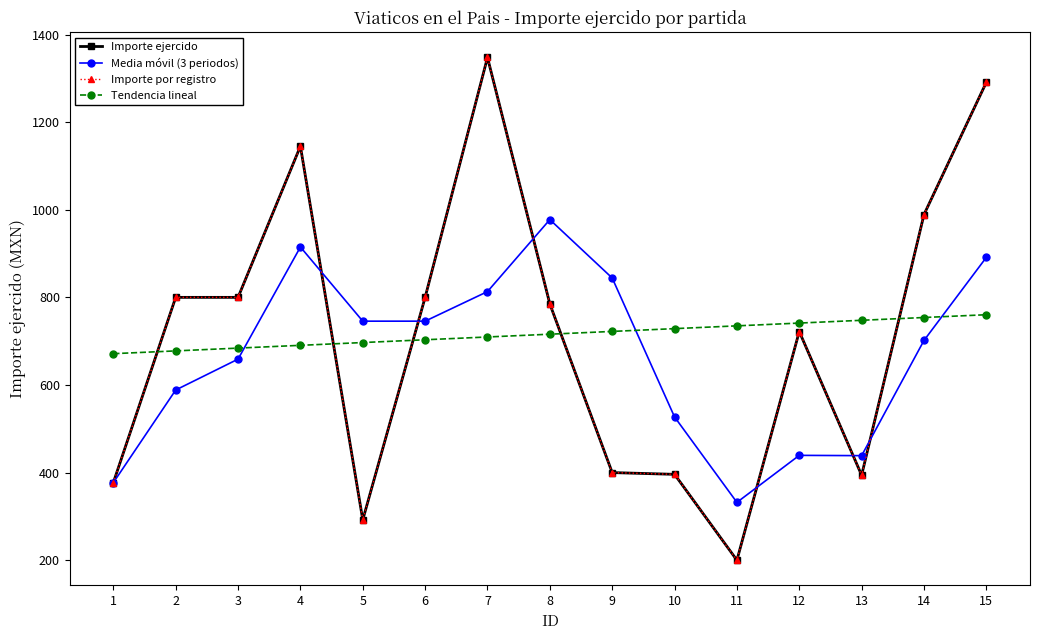

What is the difference between the second highest and second lowest values in the Tendencia lineal series?

76.2